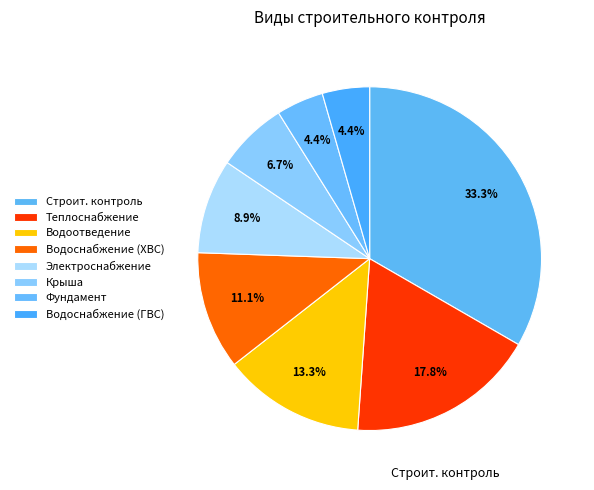

How many segments does this pie chart have?

8